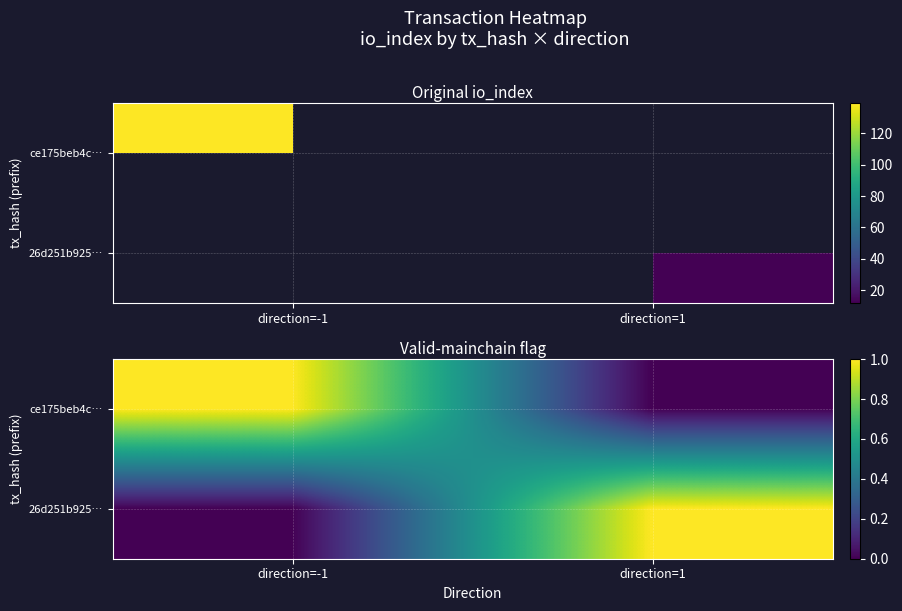

What is the difference between the maximum and minimum values in the 26d251b925… series?

1